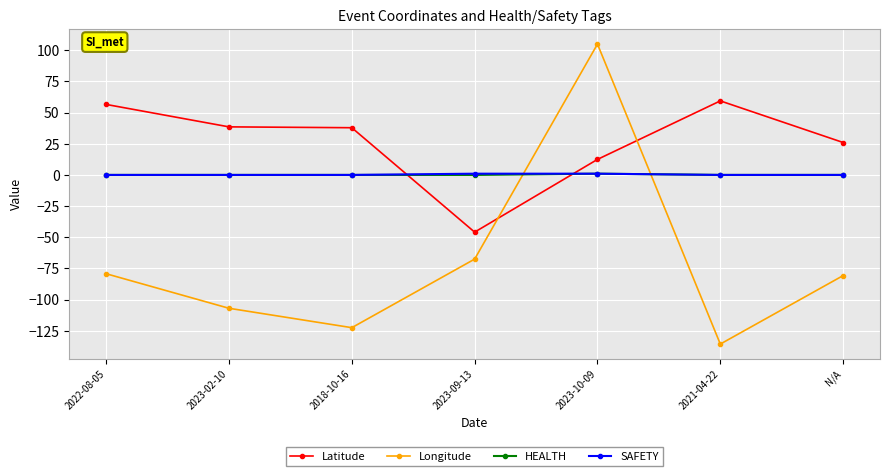

What is the highest value of the Longitude series?

104.9